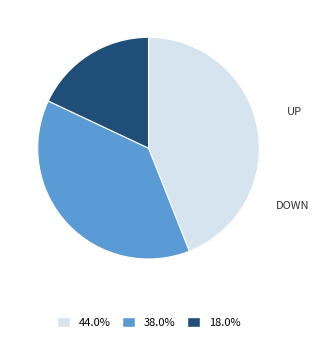

What percentage do - and up together represent?

62.0%